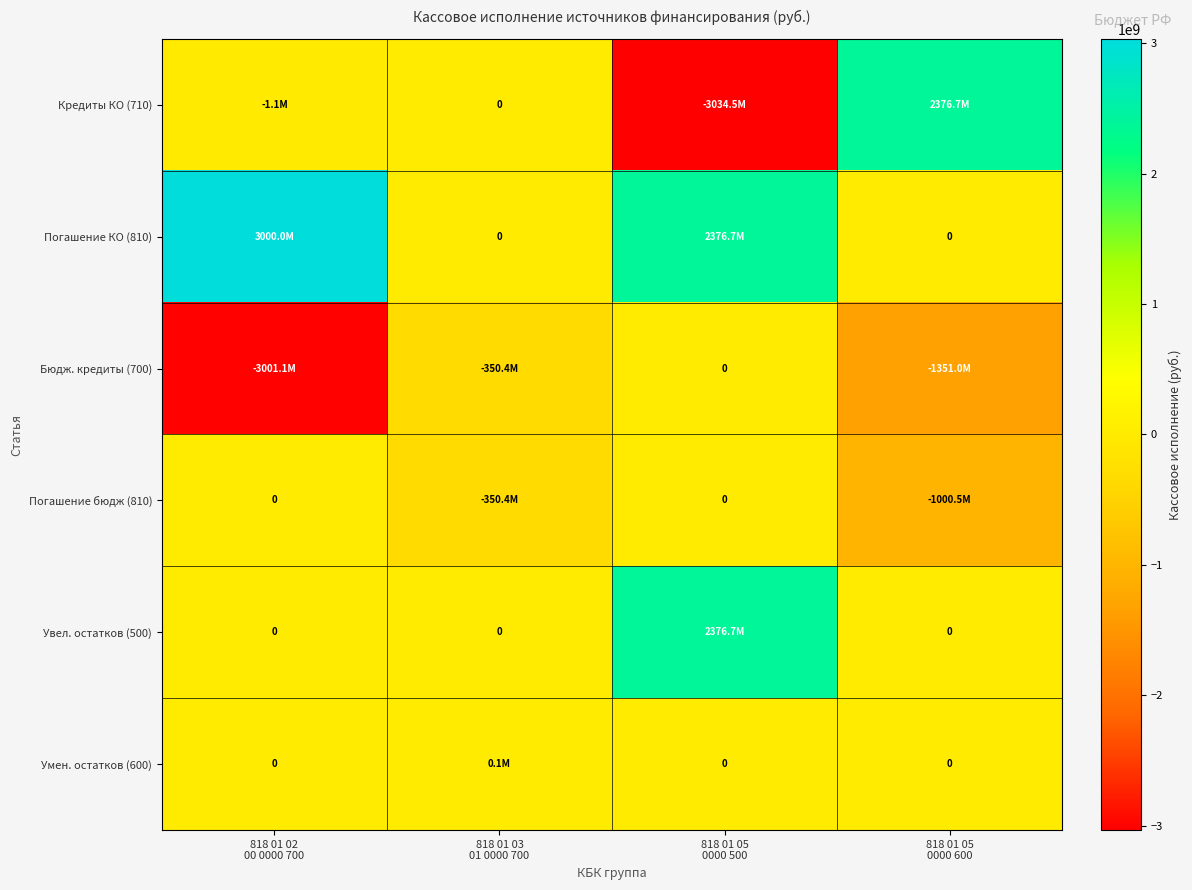

Which series has the largest range (max minus min)?

Кредиты КО (710)